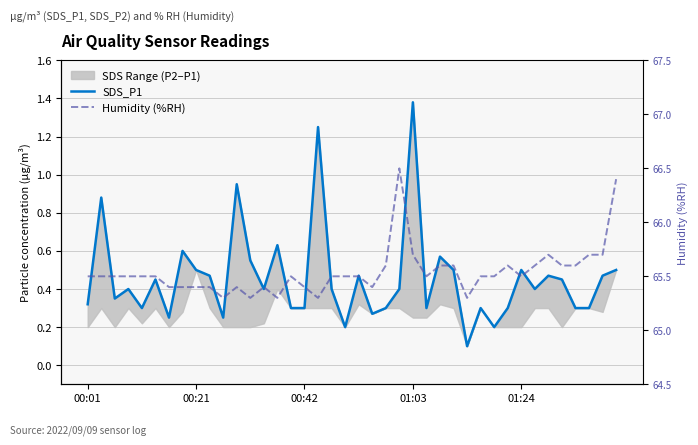

Rank the series by their average value, from highest to lowest.

Humidity (%RH), SDS_P1